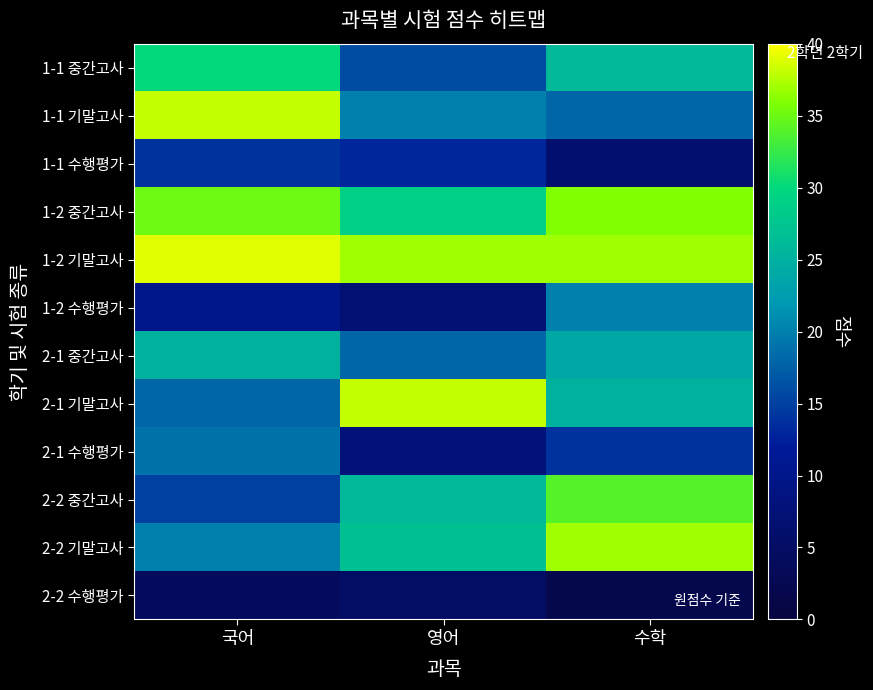

Which series has the largest total across all categories?

1-2 기말고사